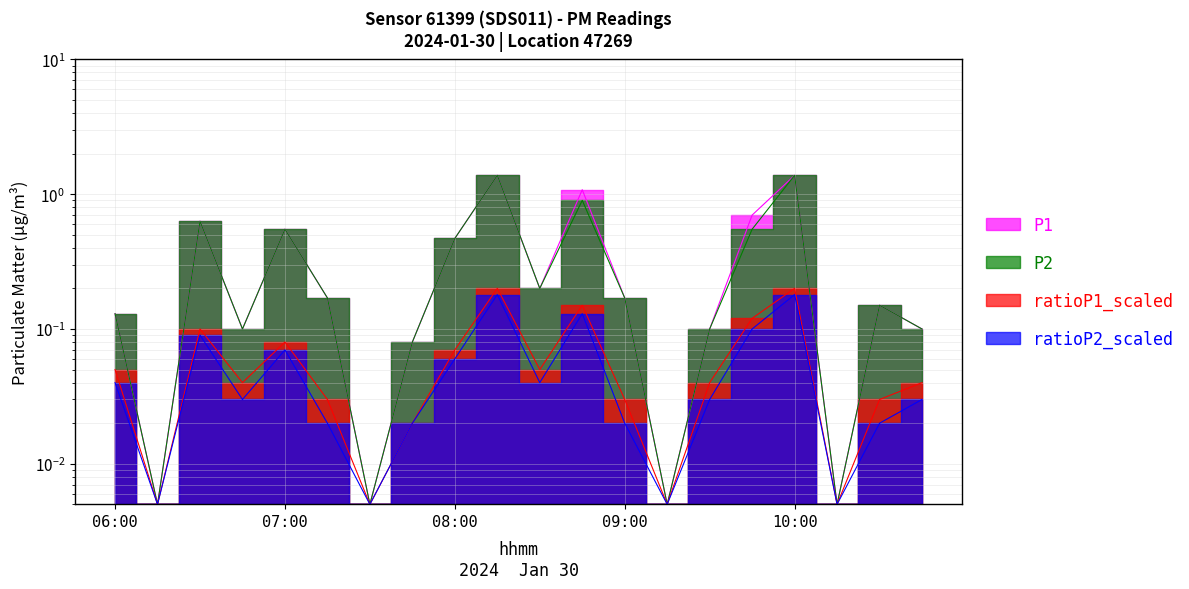

Reading left to right, what are all the values shown in this chart?

P1: 06:00=0.1	06:15=0.0	06:30=0.6	06:45=0.1	07:00=0.6	07:15=0.2	07:30=0.0	07:45=0.1	08:00=0.5	08:15=1.4	08:30=0.2	08:45=1.1	09:00=0.2	09:15=0.0	09:30=0.1	09:45=0.7	10:00=1.4	10:15=0.0	10:30=0.1	10:45=0.1
P2: 06:00=0.1	06:15=0.0	06:30=0.6	06:45=0.1	07:00=0.6	07:15=0.2	07:30=0.0	07:45=0.1	08:00=0.5	08:15=1.4	08:30=0.2	08:45=0.9	09:00=0.2	09:15=0.0	09:30=0.1	09:45=0.6	10:00=1.4	10:15=0.0	10:30=0.1	10:45=0.1
ratioP1_scaled: 06:00=0.1	06:15=0.0	06:30=0.1	06:45=0.0	07:00=0.1	07:15=0.0	07:30=0.0	07:45=0.0	08:00=0.1	08:15=0.2	08:30=0.1	08:45=0.1	09:00=0.0	09:15=0.0	09:30=0.0	09:45=0.1	10:00=0.2	10:15=0.0	10:30=0.0	10:45=0.0
ratioP2_scaled: 06:00=0.0	06:15=0.0	06:30=0.1	06:45=0.0	07:00=0.1	07:15=0.0	07:30=0.0	07:45=0.0	08:00=0.1	08:15=0.2	08:30=0.0	08:45=0.1	09:00=0.0	09:15=0.0	09:30=0.0	09:45=0.1	10:00=0.2	10:15=0.0	10:30=0.0	10:45=0.0